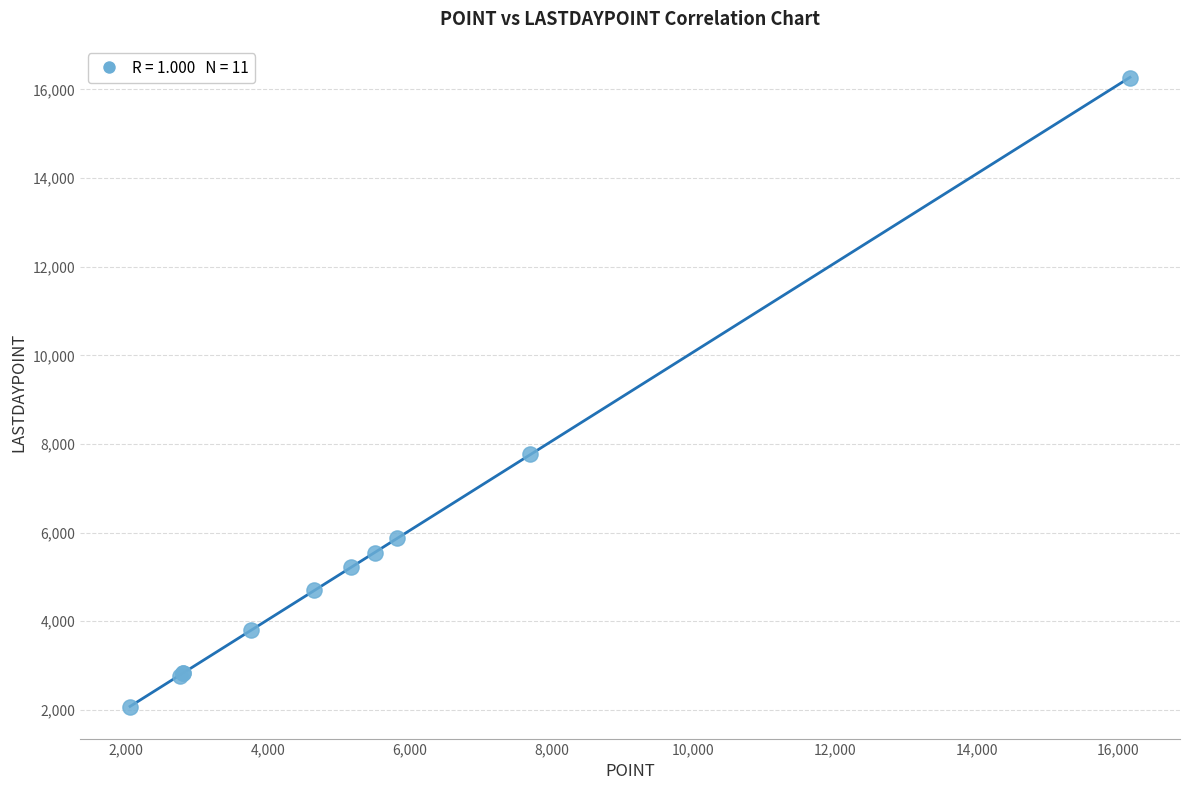

What Y value in the scatter plot is closest to 9163?

7766.0